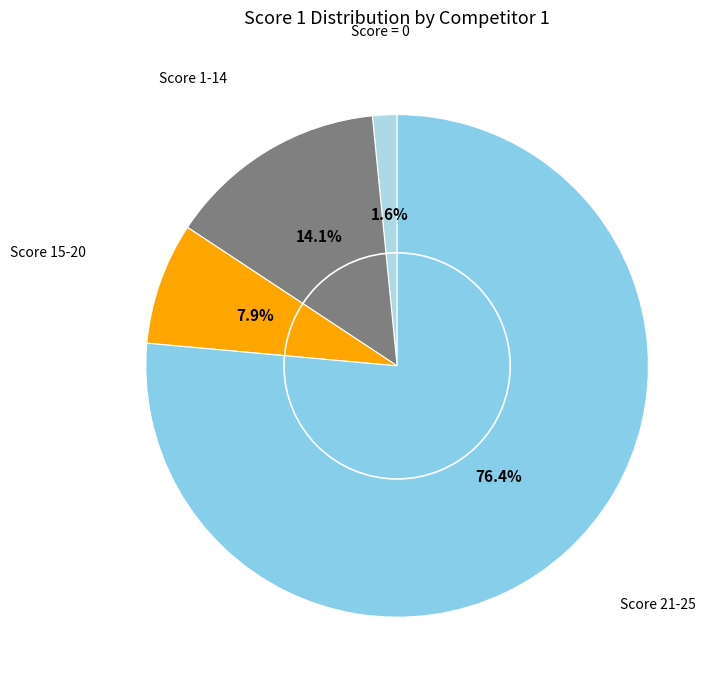

To the nearest percent, what is the average slice percentage?

25%